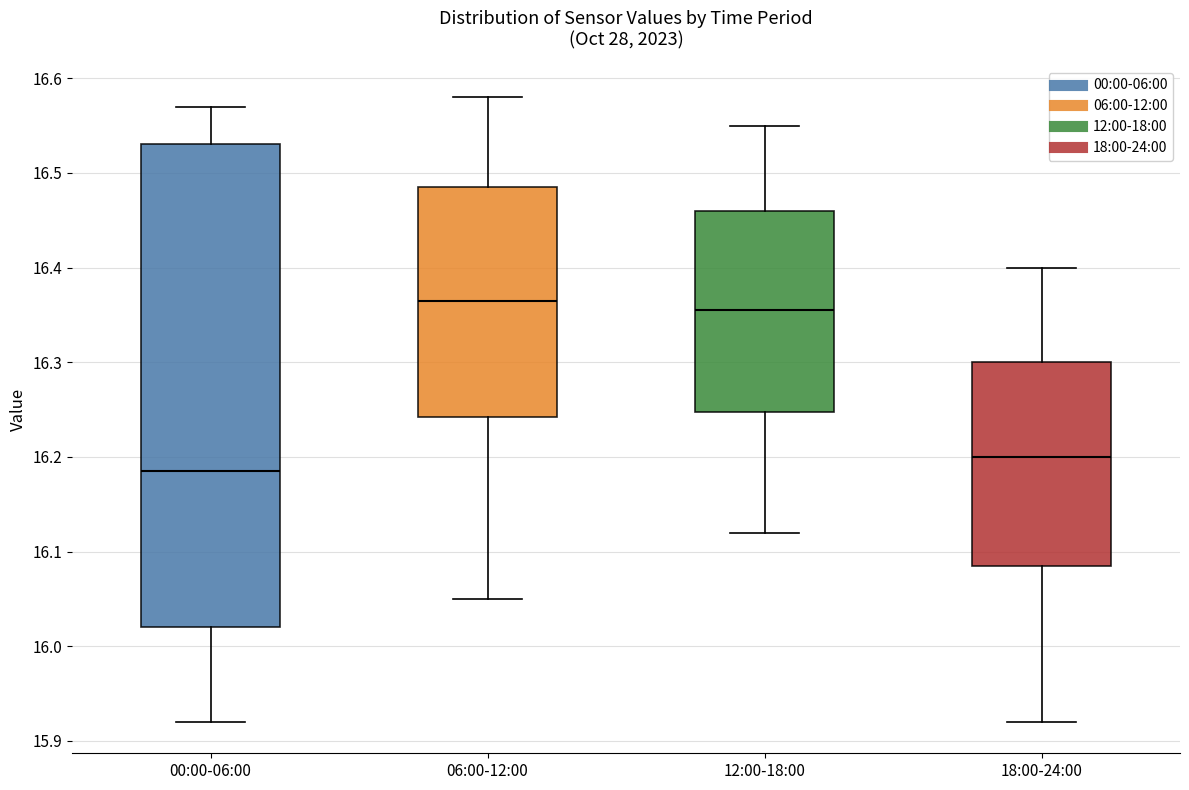

Reading left to right, transcribe this box plot: for each box, give where its median line is, the range the box spans, and where its two whiskers end, as read against the y-axis. The values are not printed on the chart, so give them approximately, as read against the axis.

00:00-06:00: median 16.19, box 16.02 to 16.53, whiskers 15.92 to 16.57
06:00-12:00: median 16.37, box 16.24 to 16.49, whiskers 16.05 to 16.58
12:00-18:00: median 16.36, box 16.25 to 16.46, whiskers 16.12 to 16.55
18:00-24:00: median 16.20, box 16.09 to 16.30, whiskers 15.92 to 16.40